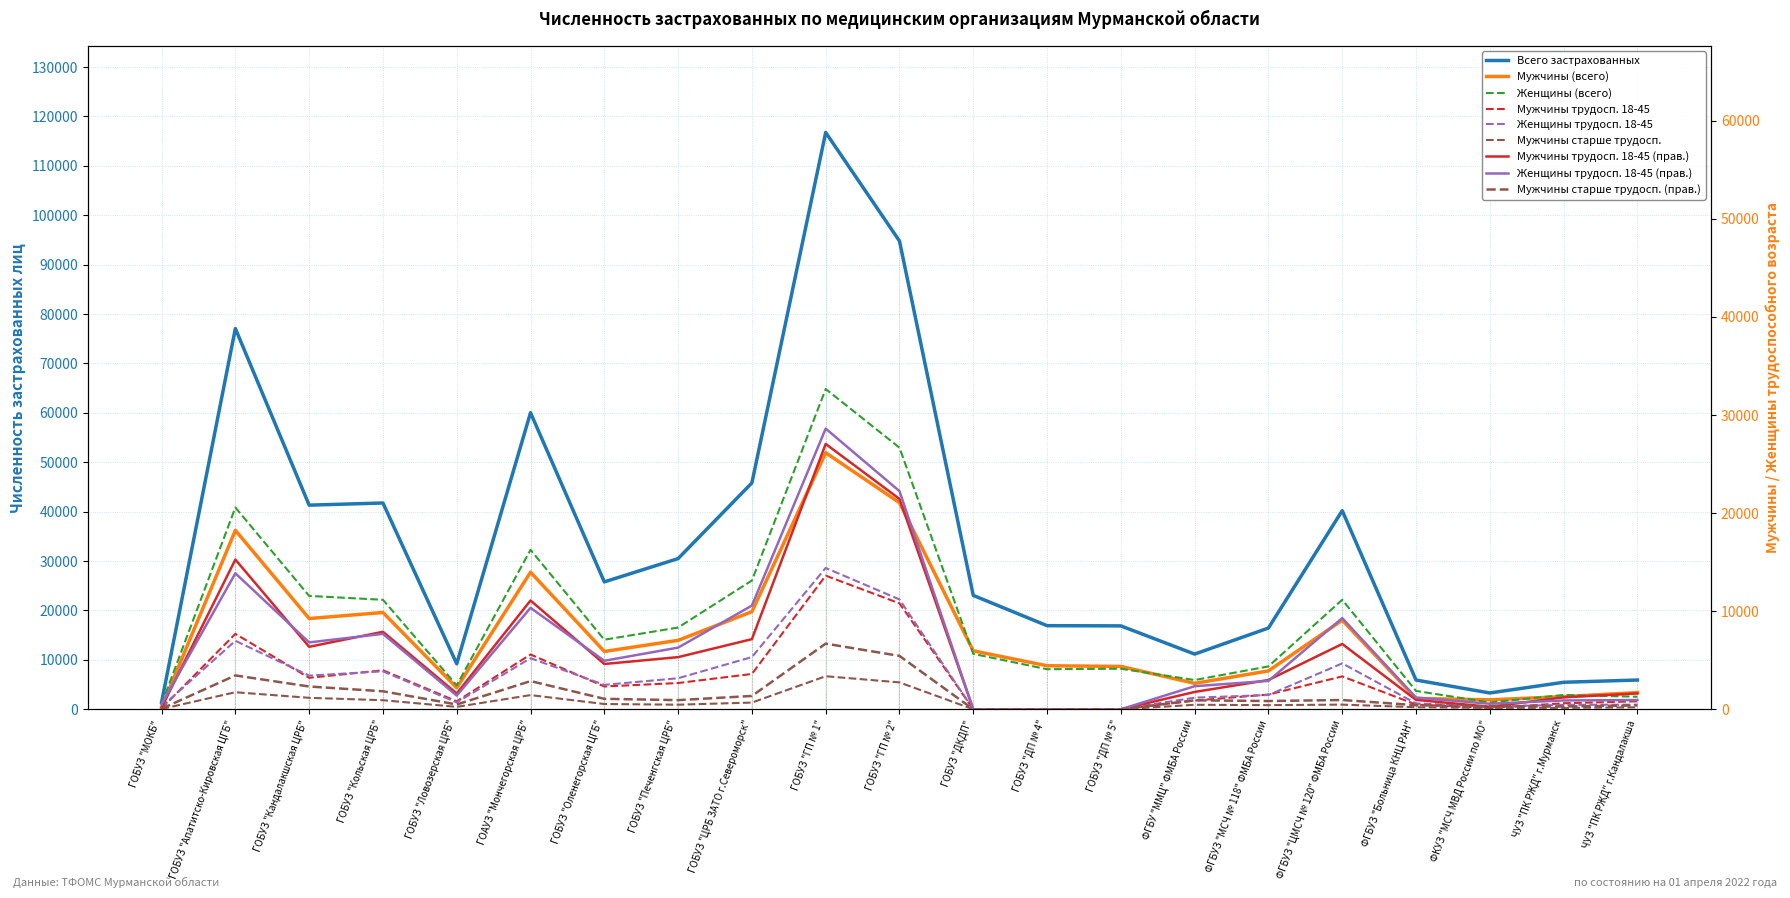

Reading right to left, what are all the values shown in this chart?

Всего застрахованных: ЧУЗ "ПК РЖД" г.Кандалакша=5925	ЧУЗ "ПК РЖД" г.Мурманск=5467	ФКУЗ "МСЧ МВД России по МО"=3304	ФГБУЗ "Больница КНЦ РАН"=5922	ФГБУЗ "ЦМСЧ № 120" ФМБА России=40206	ФГБУЗ "МСЧ № 118" ФМБА России=16447	ФГБУ "ММЦ" ФМБА России=11172	ГОБУЗ "ДП № 5"=16882	ГОБУЗ "ДП № 4"=16925	ГОБУЗ "ДКДП"=23050	ГОБУЗ "ГП № 2"=94778	ГОБУЗ "ГП № 1"=116750	ГОБУЗ "ЦРБ ЗАТО г.Североморск"=45825	ГОБУЗ "Печенгская ЦРБ"=30504	ГОБУЗ "Оленегорская ЦГБ"=25787	ГОАУЗ "Мончегорская ЦРБ"=60029	ГОБУЗ "Ловозерская ЦРБ"=9209	ГОБУЗ "Кольская ЦРБ"=41755	ГОБУЗ "Кандалакшская ЦРБ"=41320	ГОБУЗ "Апатитско-Кировская ЦГБ"=77069	ГОБУЗ "МОКБ"=1408
Мужчины (всего): ЧУЗ "ПК РЖД" г.Кандалакша=3382	ЧУЗ "ПК РЖД" г.Мурманск=2563	ФКУЗ "МСЧ МВД России по МО"=1916	ФГБУЗ "Больница КНЦ РАН"=2208	ФГБУЗ "ЦМСЧ № 120" ФМБА России=18034	ФГБУЗ "МСЧ № 118" ФМБА России=7772	ФГБУ "ММЦ" ФМБА России=5249	ГОБУЗ "ДП № 5"=8675	ГОБУЗ "ДП № 4"=8812	ГОБУЗ "ДКДП"=11833	ГОБУЗ "ГП № 2"=41824	ГОБУЗ "ГП № 1"=51925	ГОБУЗ "ЦРБ ЗАТО г.Североморск"=19756	ГОБУЗ "Печенгская ЦРБ"=13957	ГОБУЗ "Оленегорская ЦГБ"=11704	ГОАУЗ "Мончегорская ЦРБ"=27750	ГОБУЗ "Ловозерская ЦРБ"=4361	ГОБУЗ "Кольская ЦРБ"=19594	ГОБУЗ "Кандалакшская ЦРБ"=18372	ГОБУЗ "Апатитско-Кировская ЦГБ"=36225	ГОБУЗ "МОКБ"=384
Женщины (всего): ЧУЗ "ПК РЖД" г.Кандалакша=2543	ЧУЗ "ПК РЖД" г.Мурманск=2904	ФКУЗ "МСЧ МВД России по МО"=1388	ФГБУЗ "Больница КНЦ РАН"=3714	ФГБУЗ "ЦМСЧ № 120" ФМБА России=22172	ФГБУЗ "МСЧ № 118" ФМБА России=8675	ФГБУ "ММЦ" ФМБА России=5923	ГОБУЗ "ДП № 5"=8207	ГОБУЗ "ДП № 4"=8113	ГОБУЗ "ДКДП"=11217	ГОБУЗ "ГП № 2"=52954	ГОБУЗ "ГП № 1"=64825	ГОБУЗ "ЦРБ ЗАТО г.Североморск"=26069	ГОБУЗ "Печенгская ЦРБ"=16547	ГОБУЗ "Оленегорская ЦГБ"=14083	ГОАУЗ "Мончегорская ЦРБ"=32279	ГОБУЗ "Ловозерская ЦРБ"=4848	ГОБУЗ "Кольская ЦРБ"=22161	ГОБУЗ "Кандалакшская ЦРБ"=22948	ГОБУЗ "Апатитско-Кировская ЦГБ"=40844	ГОБУЗ "МОКБ"=1024
Мужчины трудосп. 18-45: ЧУЗ "ПК РЖД" г.Кандалакша=1619	ЧУЗ "ПК РЖД" г.Мурманск=1219	ФКУЗ "МСЧ МВД России по МО"=258	ФГБУЗ "Больница КНЦ РАН"=961	ФГБУЗ "ЦМСЧ № 120" ФМБА России=6659	ФГБУЗ "МСЧ № 118" ФМБА России=2985	ФГБУ "ММЦ" ФМБА России=1768	ГОБУЗ "ДП № 5"=0	ГОБУЗ "ДП № 4"=0	ГОБУЗ "ДКДП"=0	ГОБУЗ "ГП № 2"=21443	ГОБУЗ "ГП № 1"=27047	ГОБУЗ "ЦРБ ЗАТО г.Североморск"=7150	ГОБУЗ "Печенгская ЦРБ"=5316	ГОБУЗ "Оленегорская ЦГБ"=4618	ГОАУЗ "Мончегорская ЦРБ"=11090	ГОБУЗ "Ловозерская ЦРБ"=1614	ГОБУЗ "Кольская ЦРБ"=7901	ГОБУЗ "Кандалакшская ЦРБ"=6369	ГОБУЗ "Апатитско-Кировская ЦГБ"=15264	ГОБУЗ "МОКБ"=172
Женщины трудосп. 18-45: ЧУЗ "ПК РЖД" г.Кандалакша=942	ЧУЗ "ПК РЖД" г.Мурманск=901	ФКУЗ "МСЧ МВД России по МО"=564	ФГБУЗ "Больница КНЦ РАН"=1188	ФГБУЗ "ЦМСЧ № 120" ФМБА России=9293	ФГБУЗ "МСЧ № 118" ФМБА России=2894	ФГБУ "ММЦ" ФМБА России=2353	ГОБУЗ "ДП № 5"=0	ГОБУЗ "ДП № 4"=0	ГОБУЗ "ДКДП"=0	ГОБУЗ "ГП № 2"=22236	ГОБУЗ "ГП № 1"=28611	ГОБУЗ "ЦРБ ЗАТО г.Североморск"=10572	ГОБУЗ "Печенгская ЦРБ"=6287	ГОБУЗ "Оленегорская ЦГБ"=4946	ГОАУЗ "Мончегорская ЦРБ"=10343	ГОБУЗ "Ловозерская ЦРБ"=1393	ГОБУЗ "Кольская ЦРБ"=7687	ГОБУЗ "Кандалакшская ЦРБ"=6818	ГОБУЗ "Апатитско-Кировская ЦГБ"=13863	ГОБУЗ "МОКБ"=493
Мужчины старше трудосп.: ЧУЗ "ПК РЖД" г.Кандалакша=396	ЧУЗ "ПК РЖД" г.Мурманск=284	ФКУЗ "МСЧ МВД России по МО"=297	ФГБУЗ "Больница КНЦ РАН"=421	ФГБУЗ "ЦМСЧ № 120" ФМБА России=947	ФГБУЗ "МСЧ № 118" ФМБА России=842	ФГБУ "ММЦ" ФМБА России=916	ГОБУЗ "ДП № 5"=0	ГОБУЗ "ДП № 4"=0	ГОБУЗ "ДКДП"=0	ГОБУЗ "ГП № 2"=5442	ГОБУЗ "ГП № 1"=6693	ГОБУЗ "ЦРБ ЗАТО г.Североморск"=1360	ГОБУЗ "Печенгская ЦРБ"=933	ГОБУЗ "Оленегорская ЦГБ"=1068	ГОАУЗ "Мончегорская ЦРБ"=2874	ГОБУЗ "Ловозерская ЦРБ"=491	ГОБУЗ "Кольская ЦРБ"=1836	ГОБУЗ "Кандалакшская ЦРБ"=2324	ГОБУЗ "Апатитско-Кировская ЦГБ"=3452	ГОБУЗ "МОКБ"=59